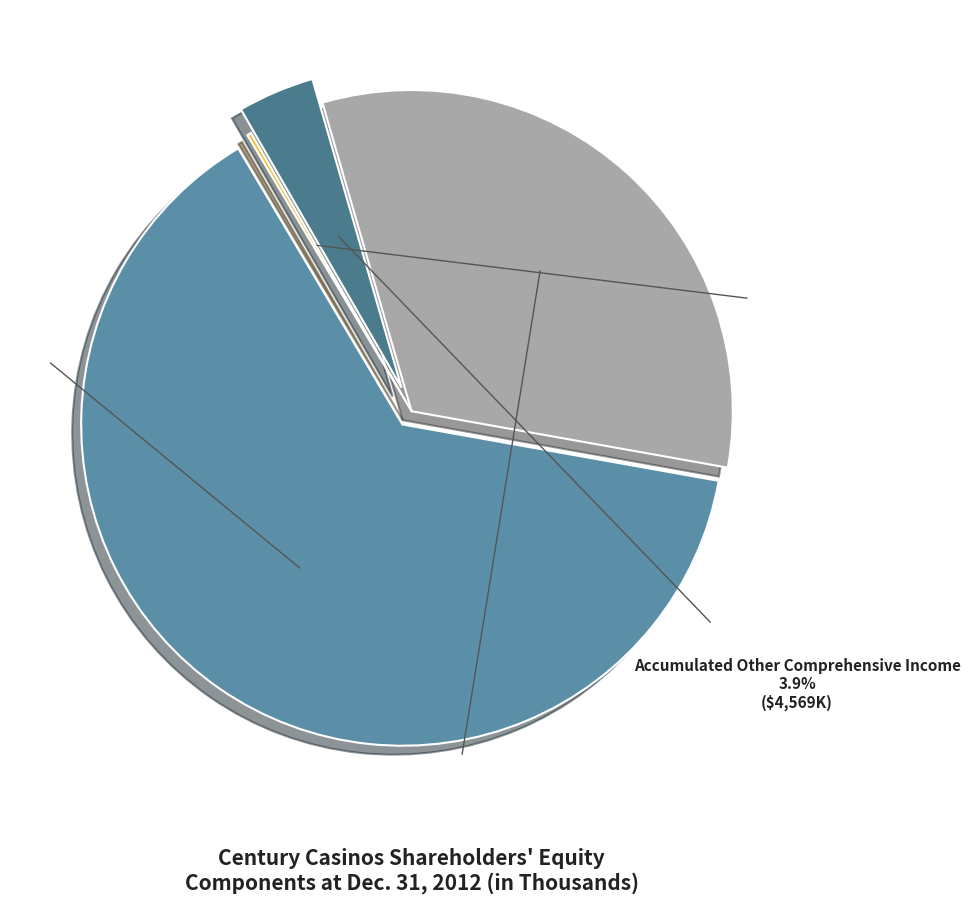

Between Accumulated Other Comprehensive Income and Retained Earnings, which is larger?

Retained Earnings